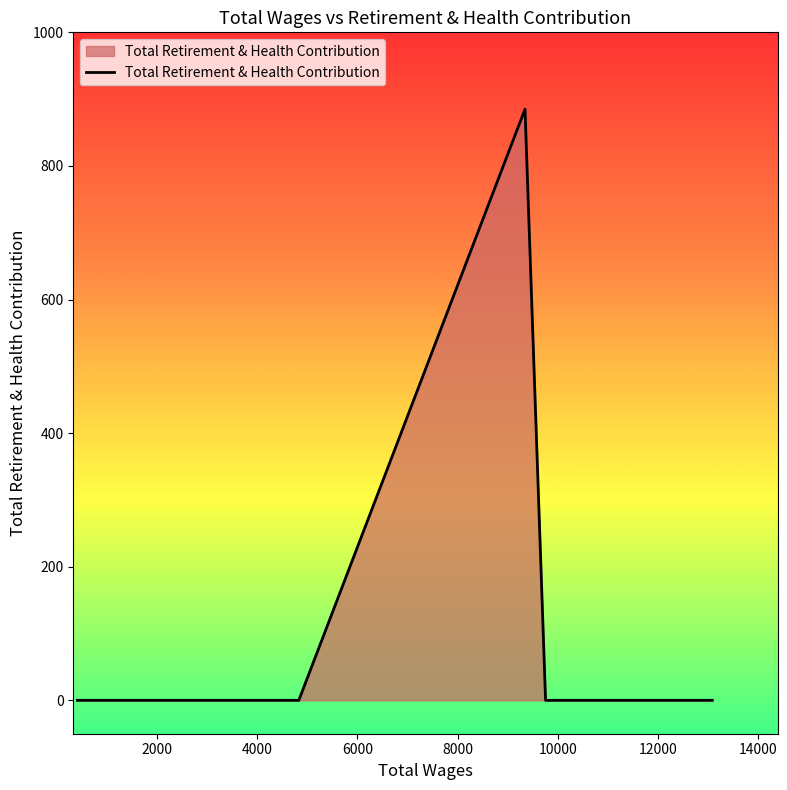

What is the maximum value shown in the chart?

885